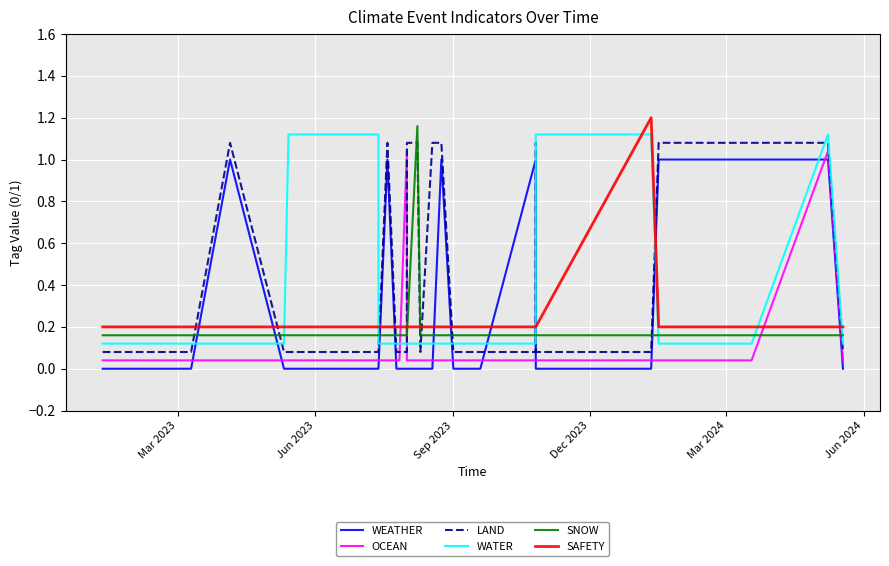

After their last crossing, which series has the higher values: WATER or LAND?

WATER